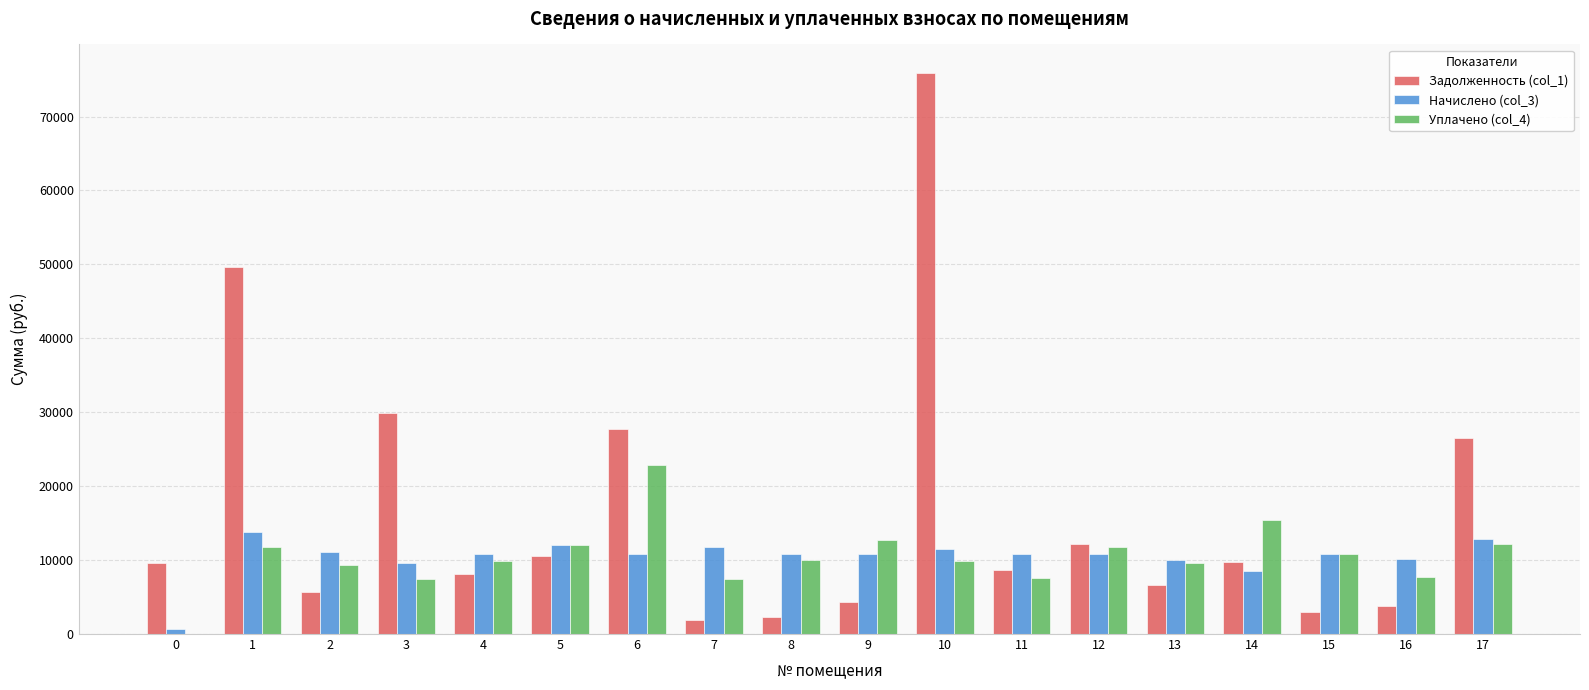

At which category is the sum across all series the highest?

10